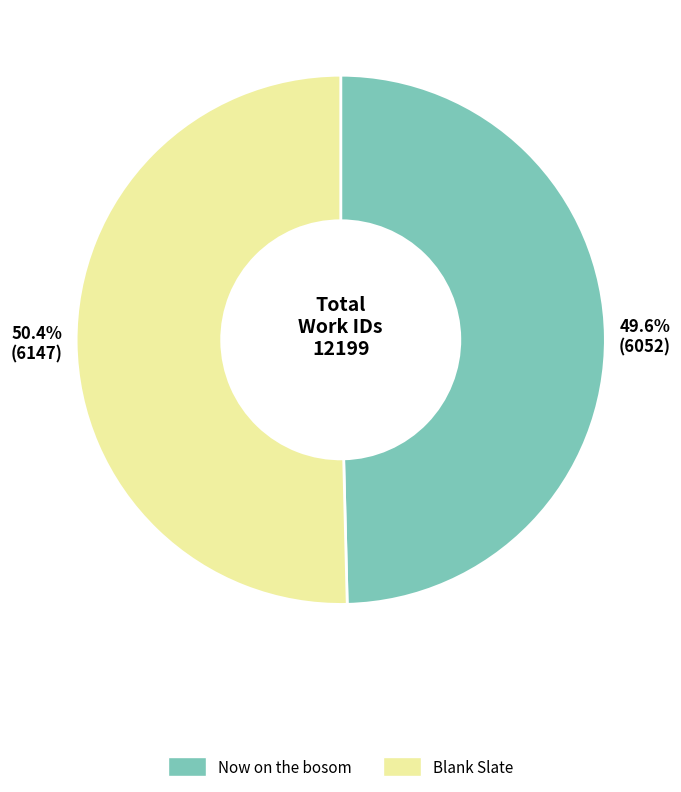

Is the sum of Blank Slate and Now on the bosom greater than half?

Yes